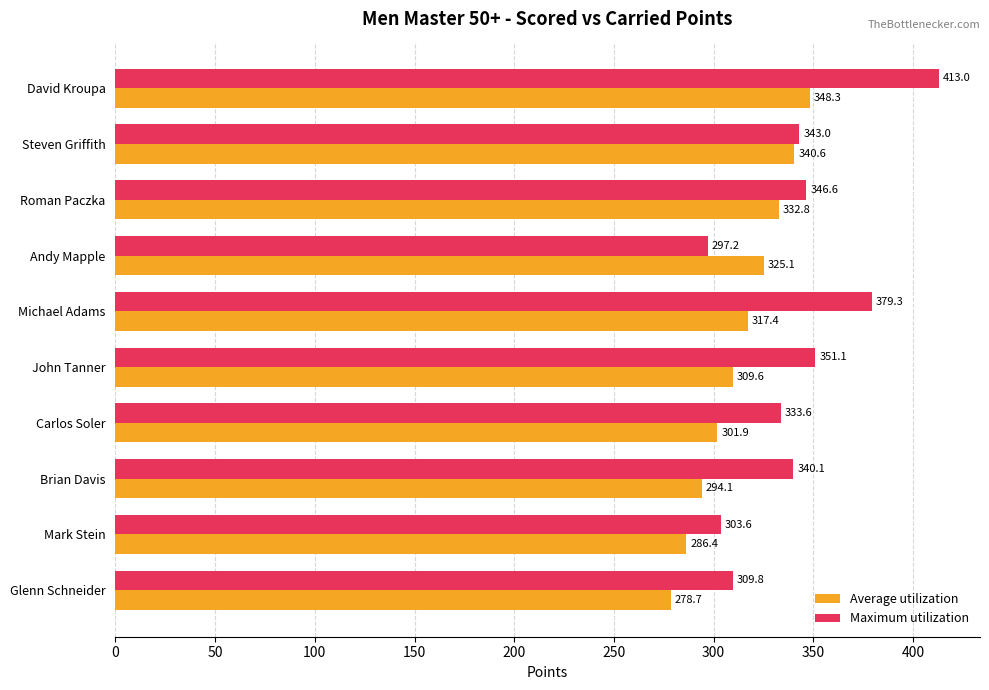

List the labels in order of Average utilization value, smallest first.

Glenn Schneider, Mark Stein, Brian Davis, Carlos Soler, John Tanner, Michael Adams, Andy Mapple, Roman Paczka, Steven Griffith, David Kroupa